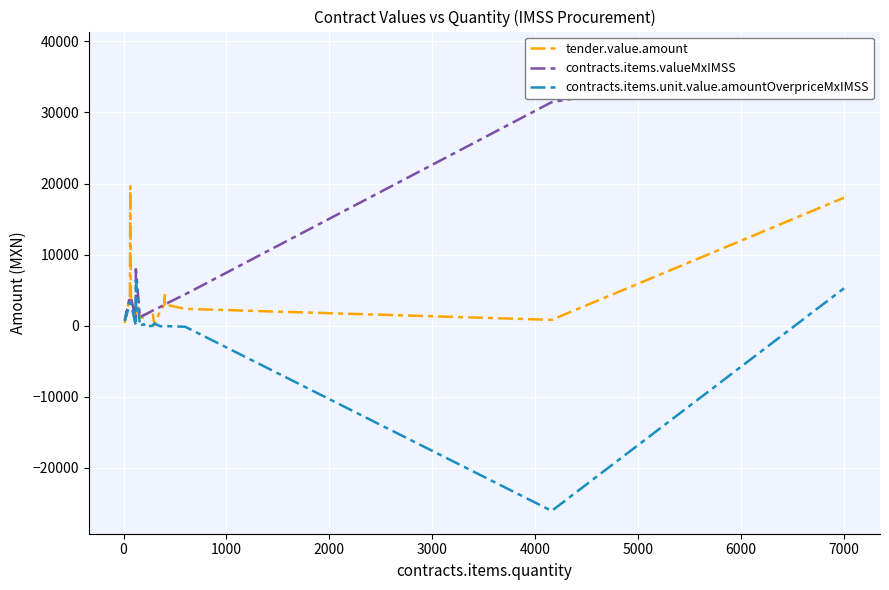

True or false: contracts.items.unit.value.amountOverpriceMxIMSS has a value of 1785.5 at 3000.

False